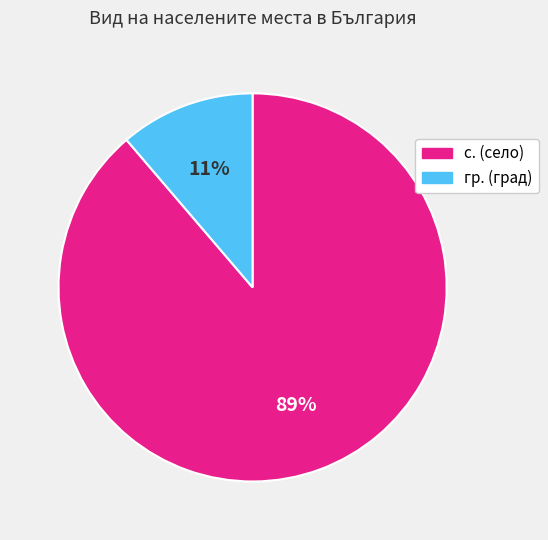

What is the largest slice in the pie chart?

с.